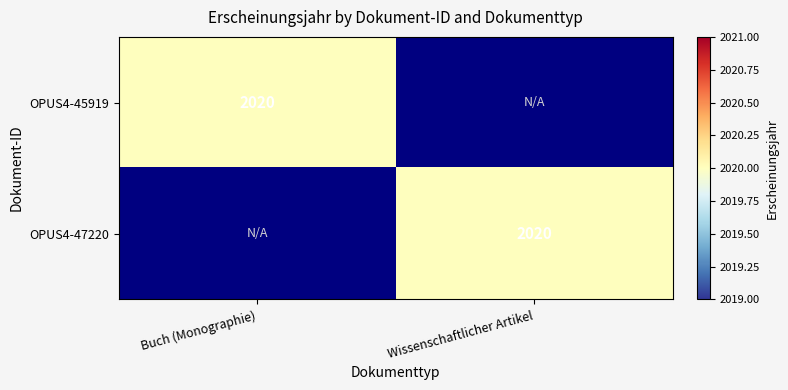

The OPUS4-45919 series shows 1239 at Buch (Monographie). True or false?

False